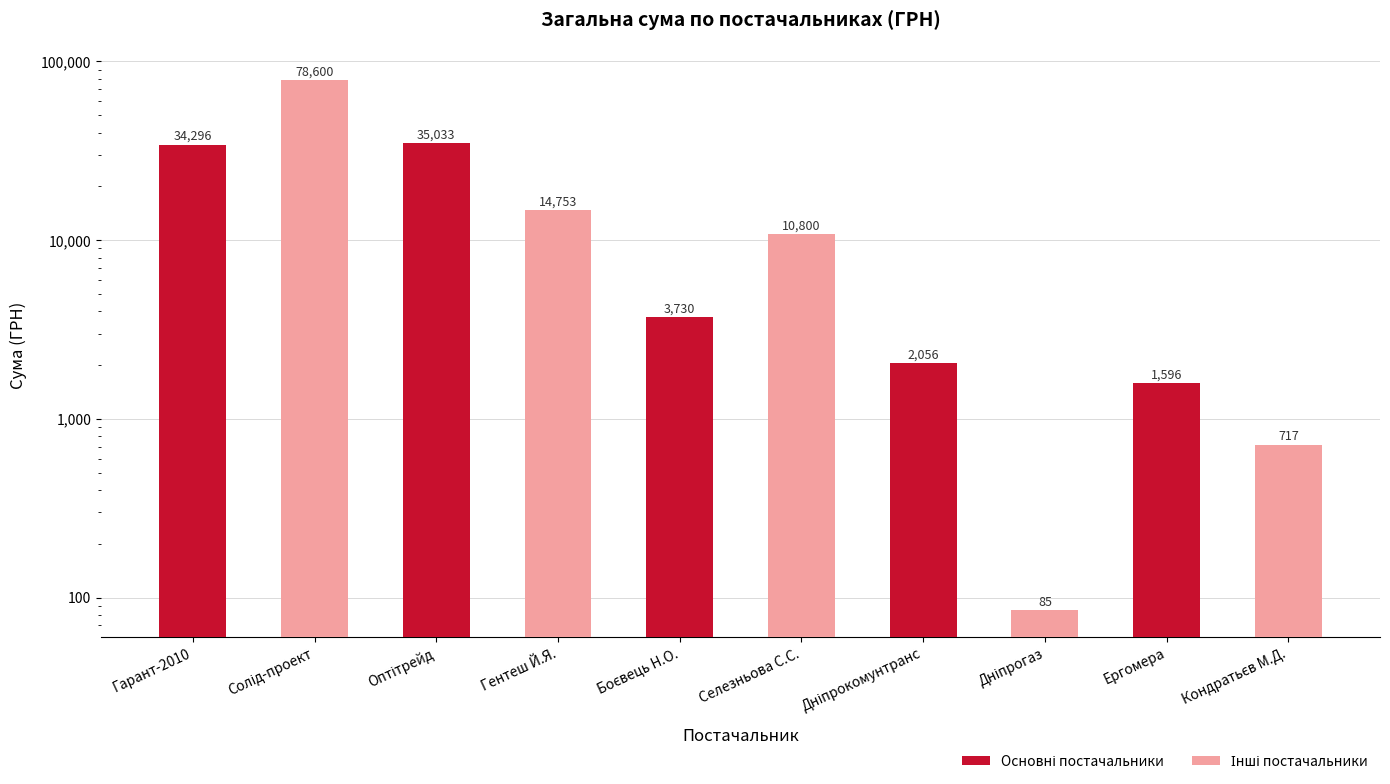

What position from the right is Гарант-2010?

10